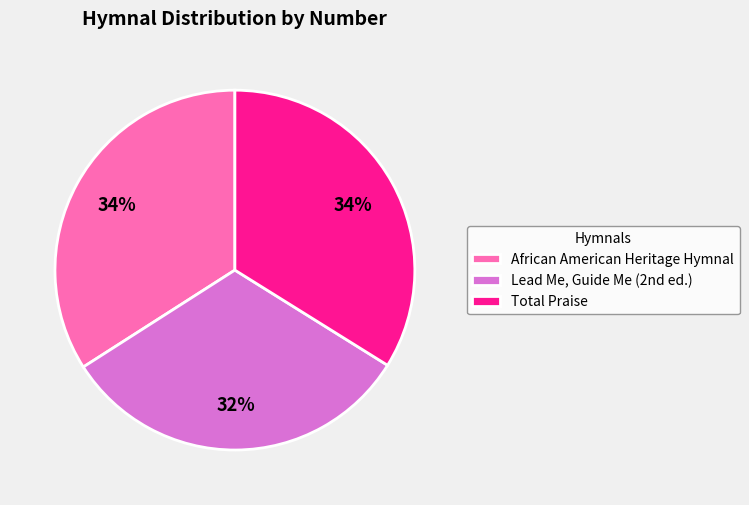

To the nearest percent, what portion does Total Praise represent?

34%